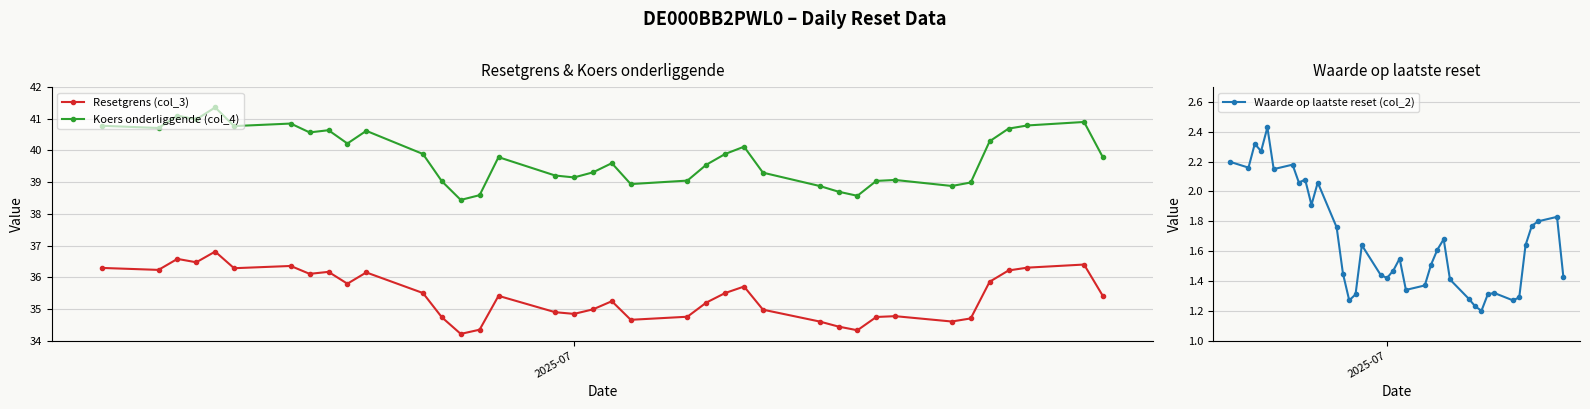

True or false: Koers onderliggende (col_4) and Resetgrens (col_3) cross at least once.

False